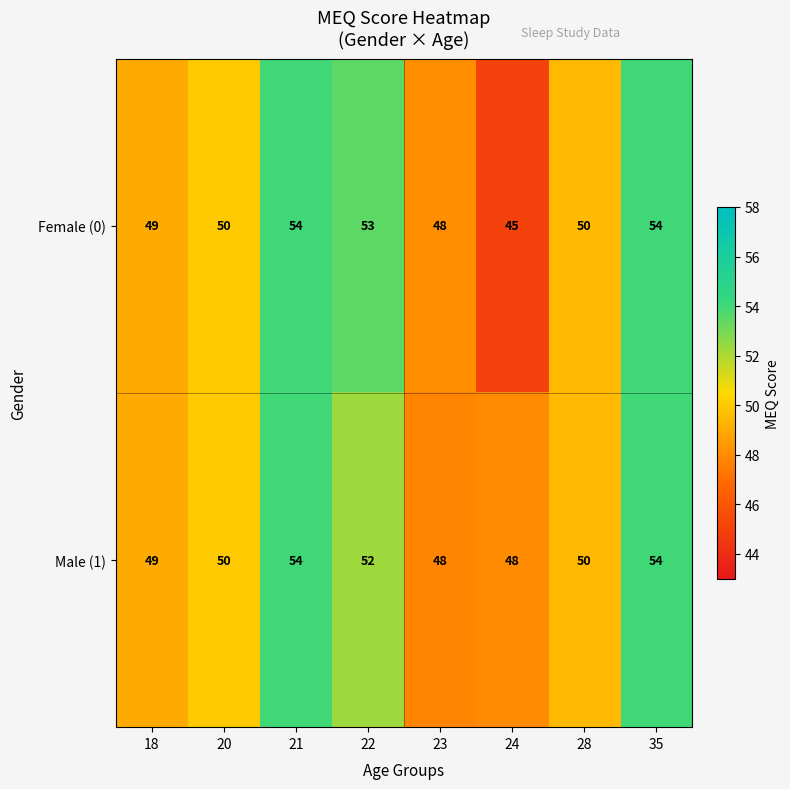

What is the greatest value displayed?

54